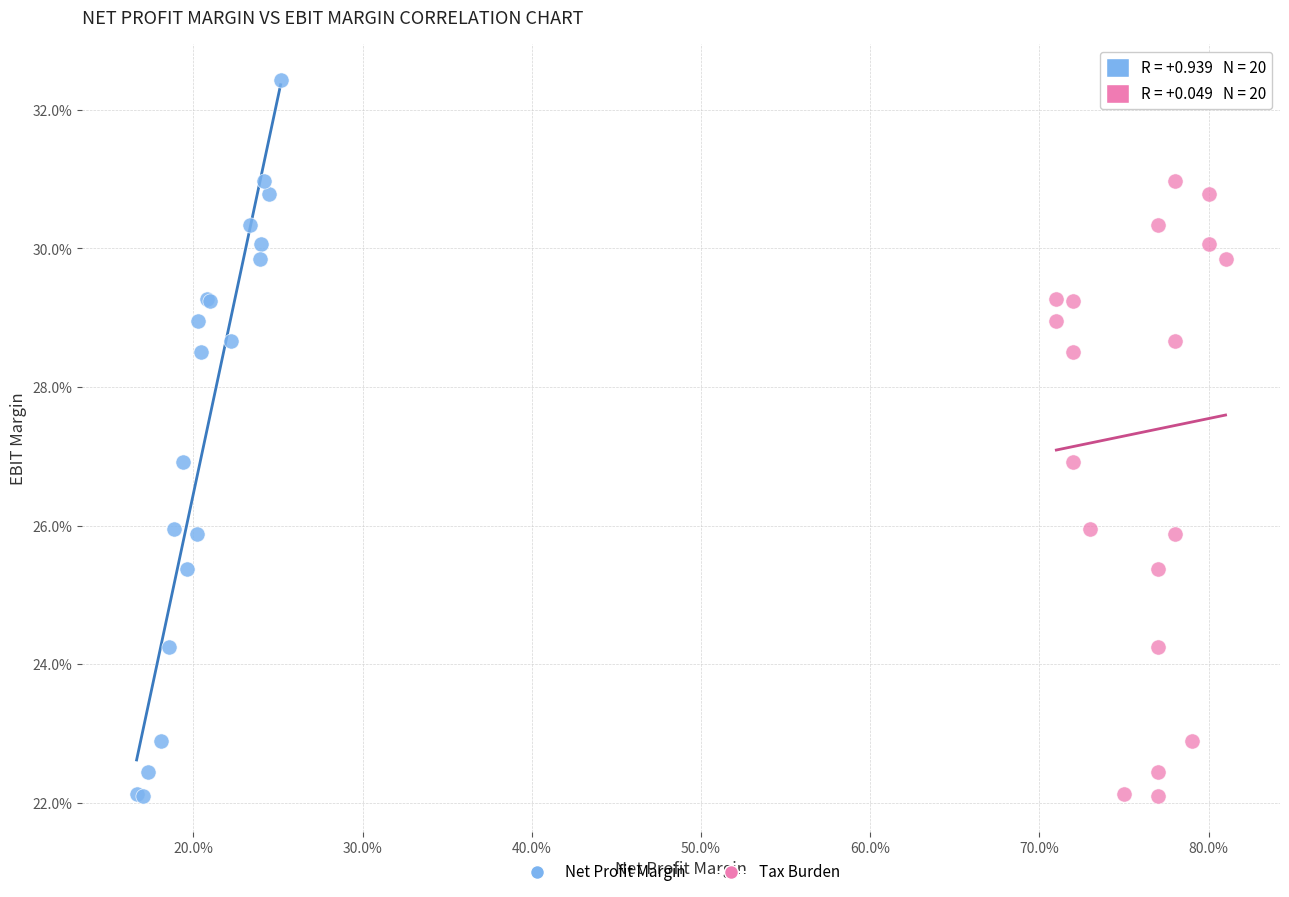

What are all the series names shown in the legend?

Net Profit Margin, Tax Burden